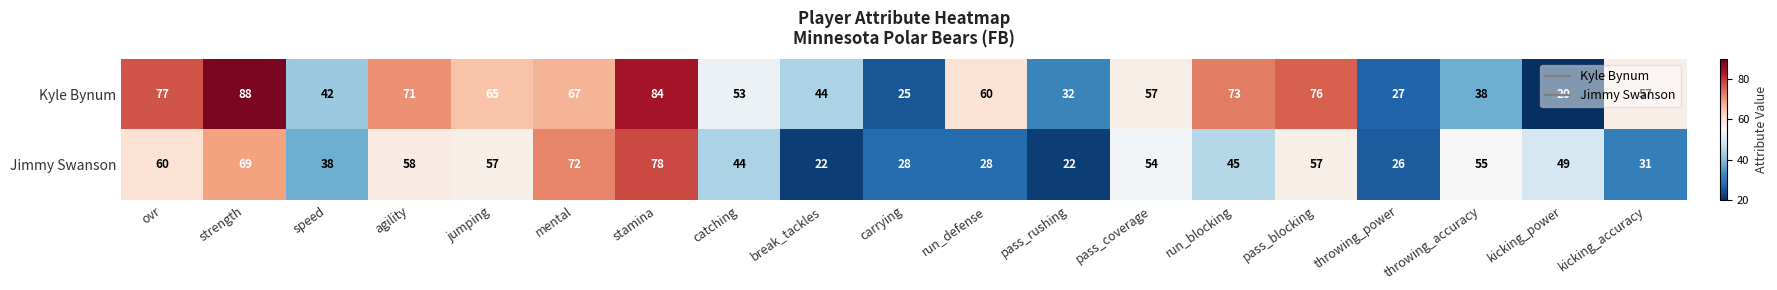

What is the difference between the maximum and minimum values in the Kyle Bynum series?

68